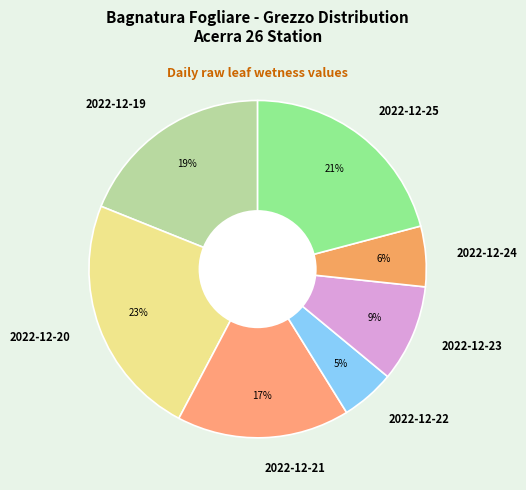

Does 2022-12-21 account for over 50% of the chart?

No